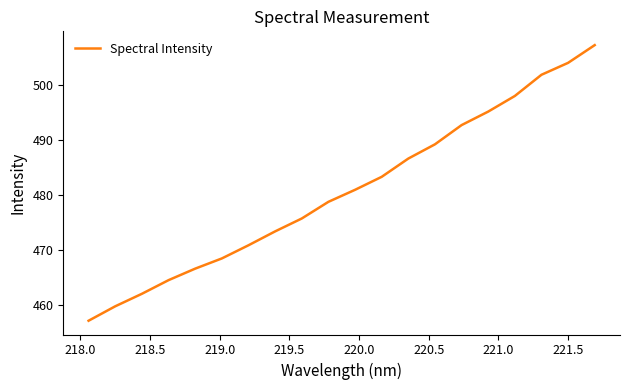

What is the difference between the maximum and minimum values?

50.2